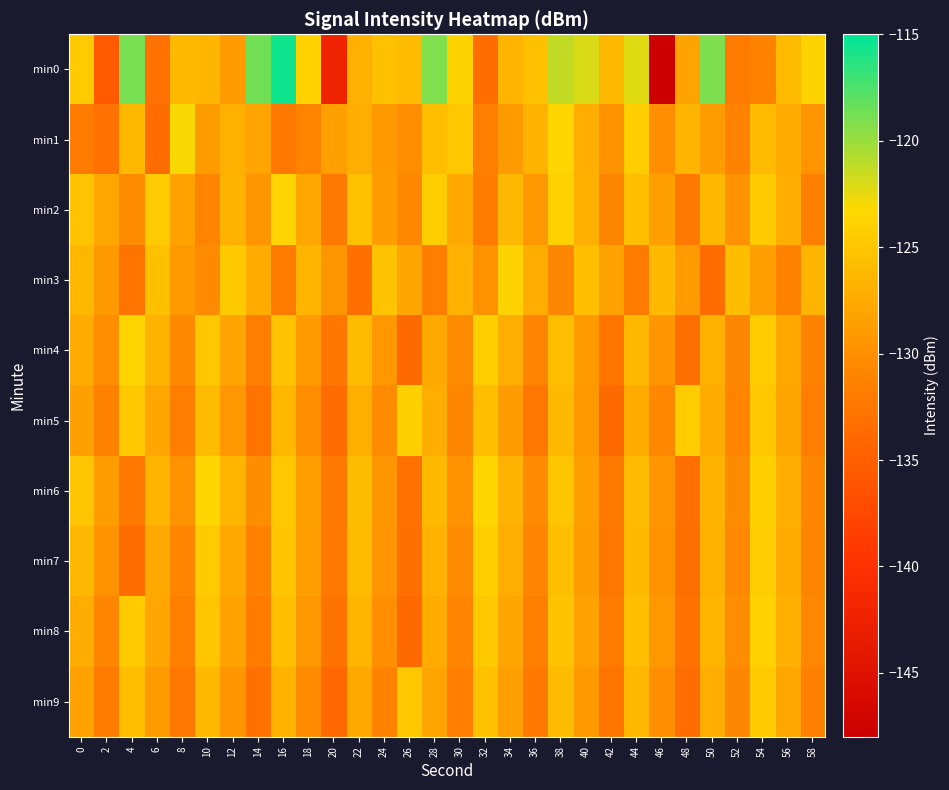

At 56, list the series in order from largest to smallest.

min0, min8, min2, min6, min1, min7, min4, min9, min5, min3